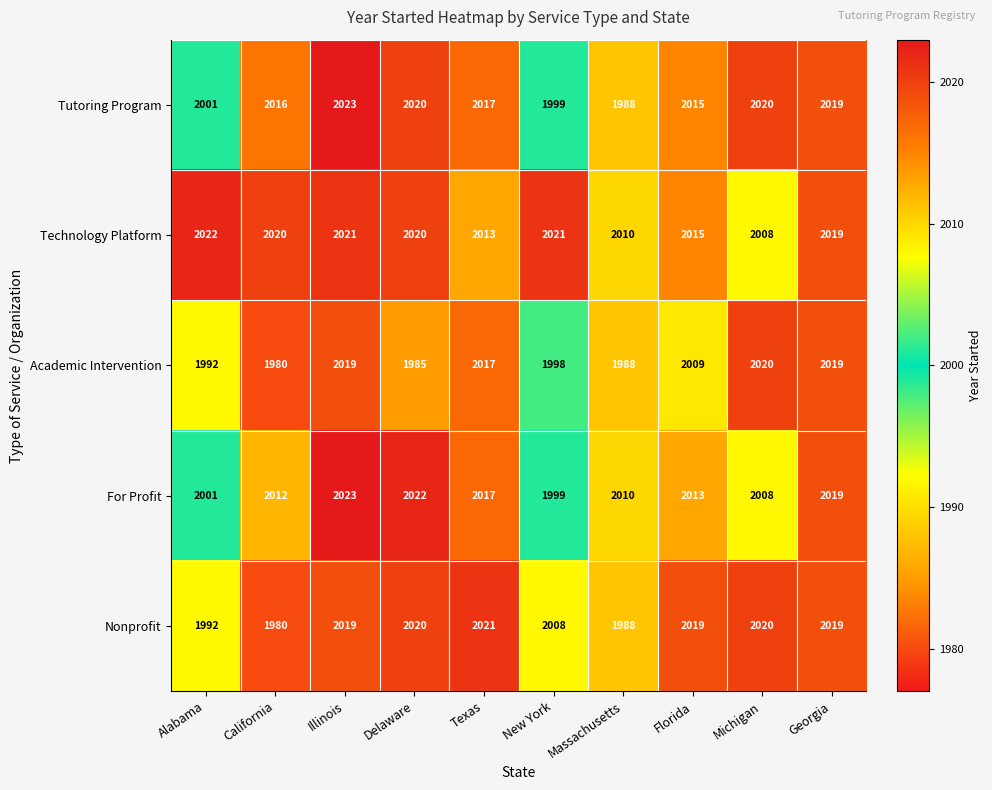

The Tutoring Program series shows 1195 at Florida. True or false?

False